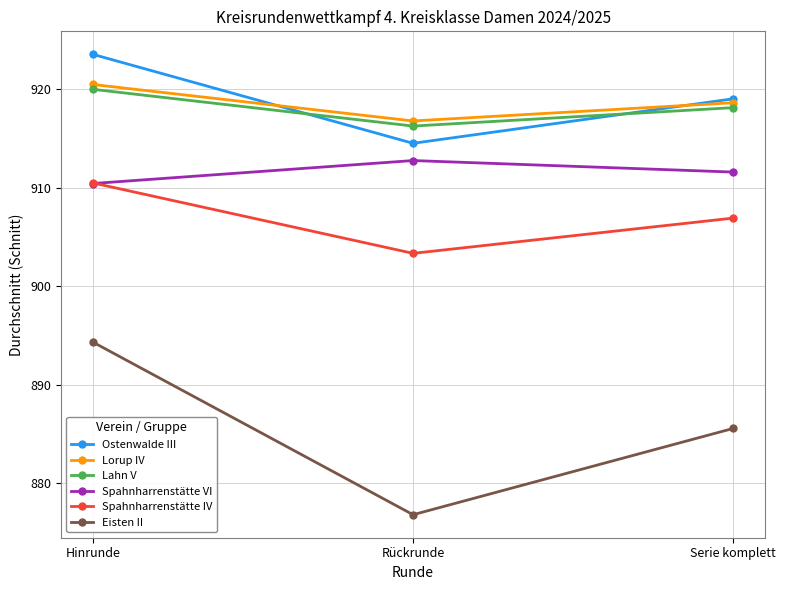

What are all the series names shown in the legend?

Ostenwalde III, Lorup IV, Lahn V, Spahnharrenstätte VI, Spahnharrenstätte IV, Eisten II